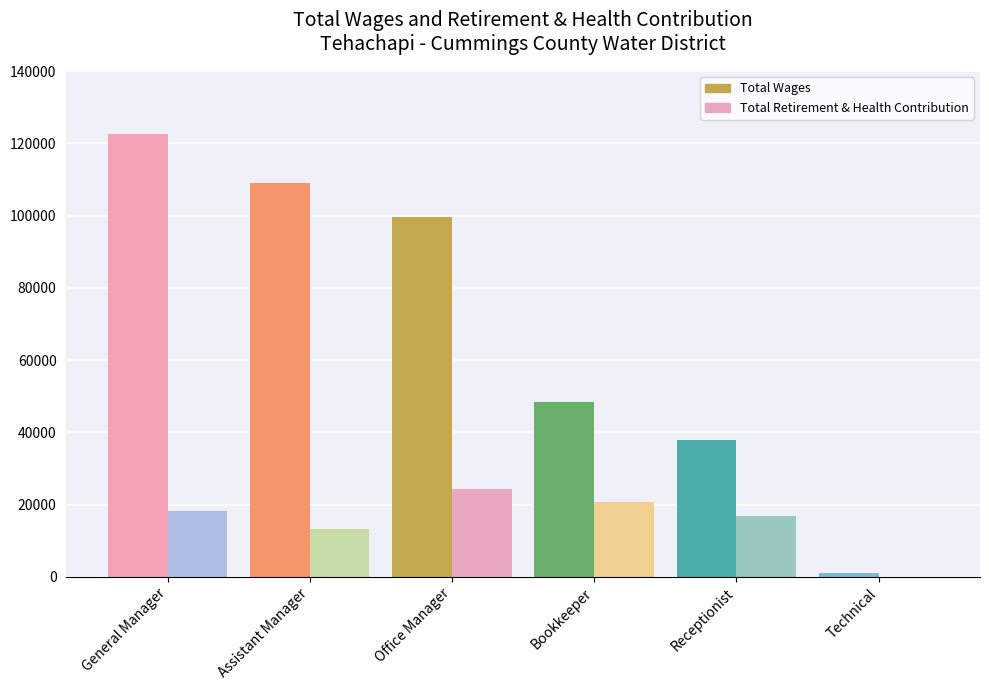

What is the difference between the second highest and second lowest values in the Total Retirement & Health Contribution series?

7388